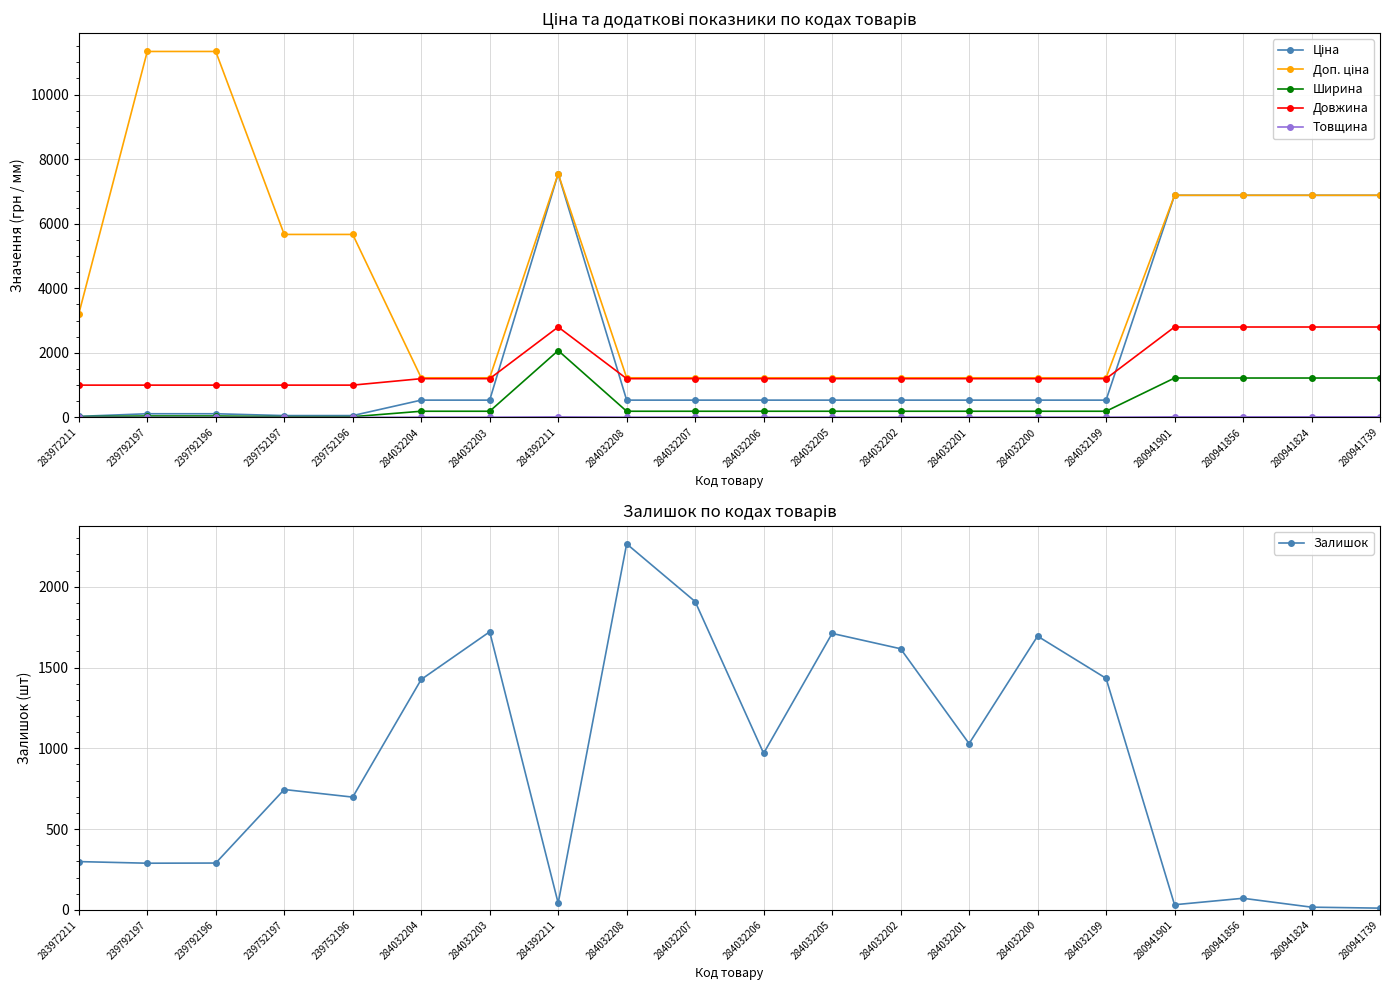

What is the label of the 3rd point from the left?

239792196